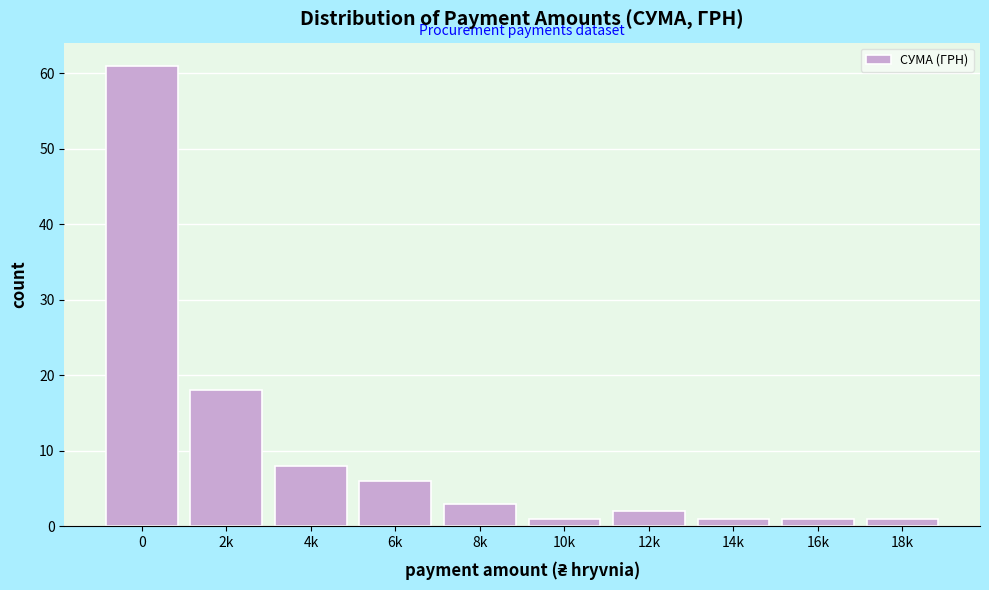

Reading left to right, list all the values displayed in this chart.

61	18	8	6	3	1	2	1	1	1